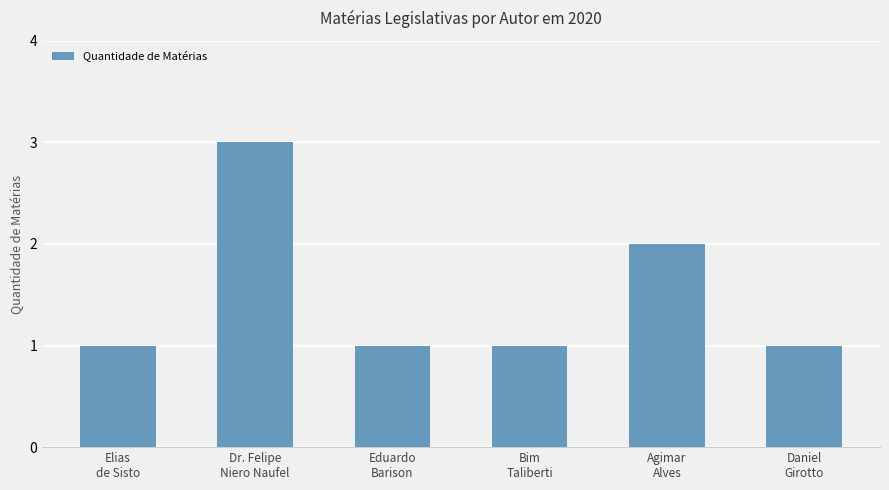

Which has a higher value, Elias
de Sisto or Dr. Felipe
Niero Naufel?

Dr. Felipe
Niero Naufel